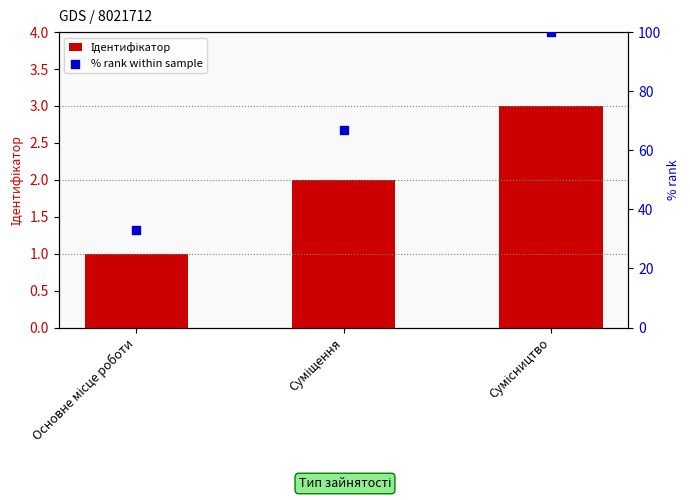

Is the value of Ідентифікатор at Суміщення greater than the value of % rank within sample at Основне місце роботи?

No